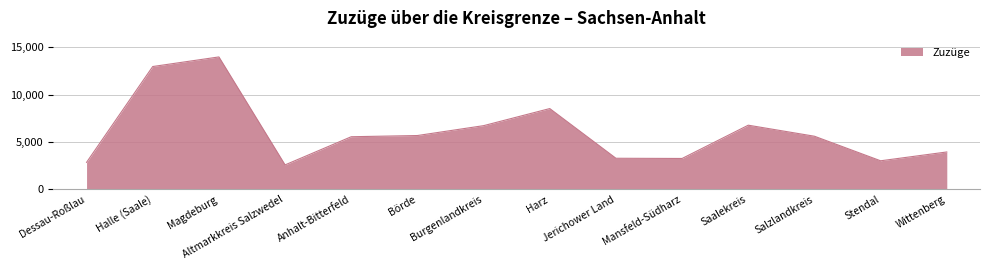

What is the difference between the values at Jerichower Land and Anhalt-Bitterfeld?

2273